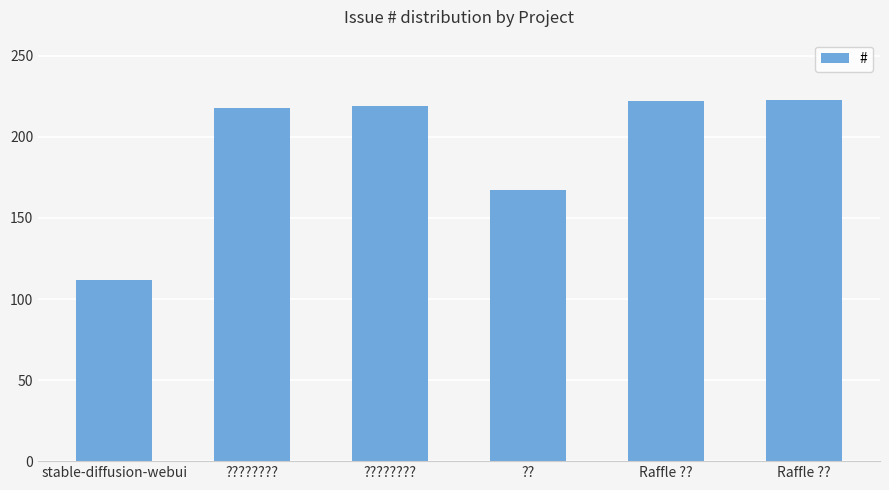

Where does the data first go above 219?

Raffle ??